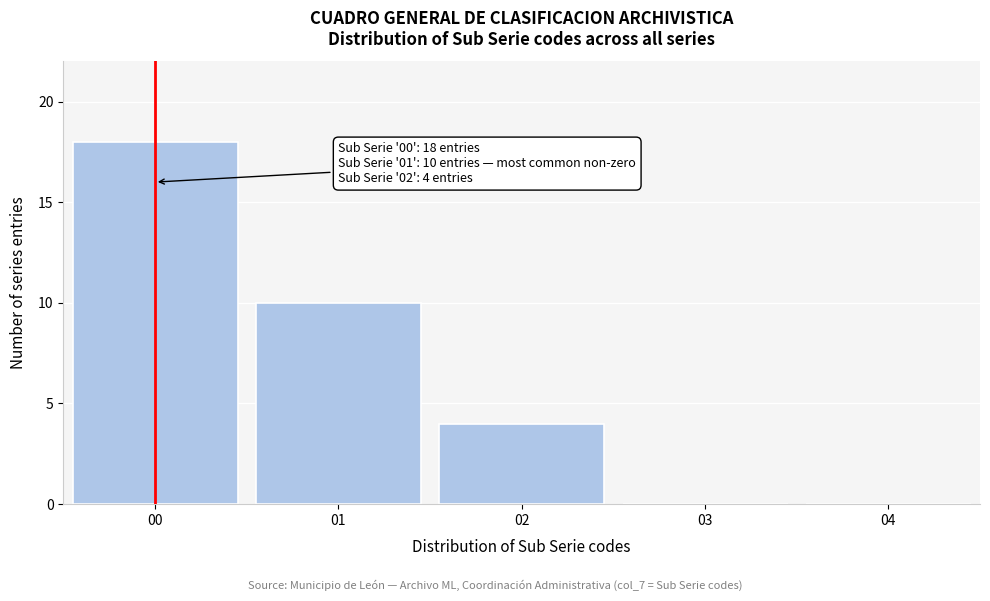

Reading left to right, what are all the values shown in this chart?

00=18	01=10	02=4	03=0	04=0